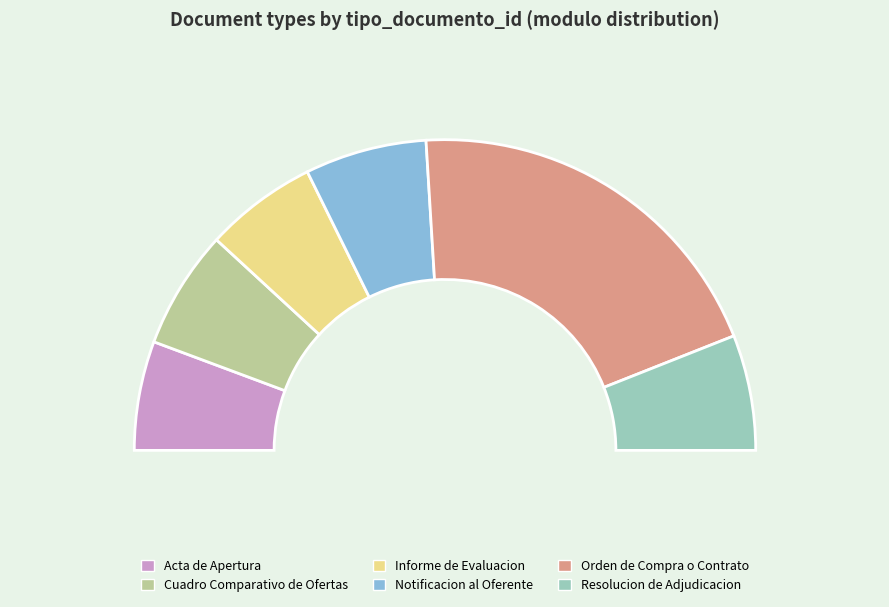

Which slice is the largest?

Orden de Compra o Contrato